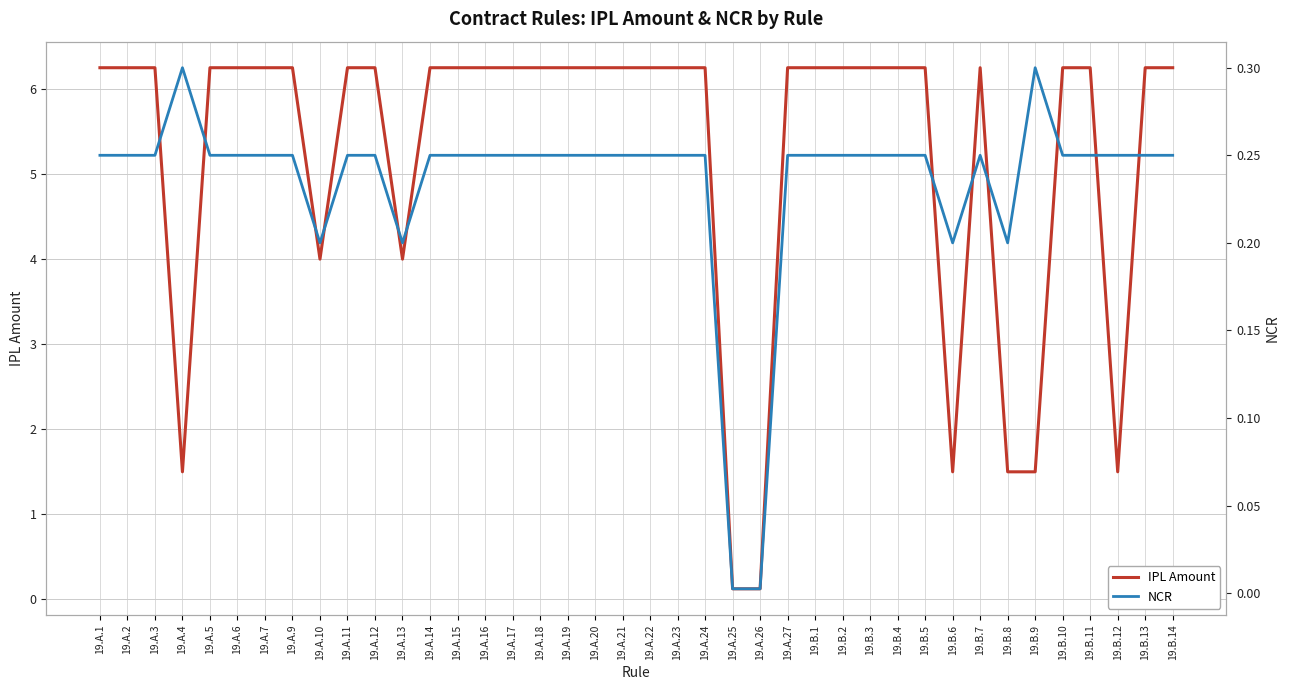

Reading left to right, transcribe all the data shown in this chart.

IPL Amount: 6.2	6.2	6.2	1.5	6.2	6.2	6.2	6.2	4.0	6.2	6.2	4.0	6.2	6.2	6.2	6.2	6.2	6.2	6.2	6.2	6.2	6.2	6.2	0.1	0.1	6.2	6.2	6.2	6.2	6.2	6.2	1.5	6.2	1.5	1.5	6.2	6.2	1.5	6.2	6.2
NCR: 0.2	0.2	0.2	0.3	0.2	0.2	0.2	0.2	0.2	0.2	0.2	0.2	0.2	0.2	0.2	0.2	0.2	0.2	0.2	0.2	0.2	0.2	0.2	0.0	0.0	0.2	0.2	0.2	0.2	0.2	0.2	0.2	0.2	0.2	0.3	0.2	0.2	0.2	0.2	0.2